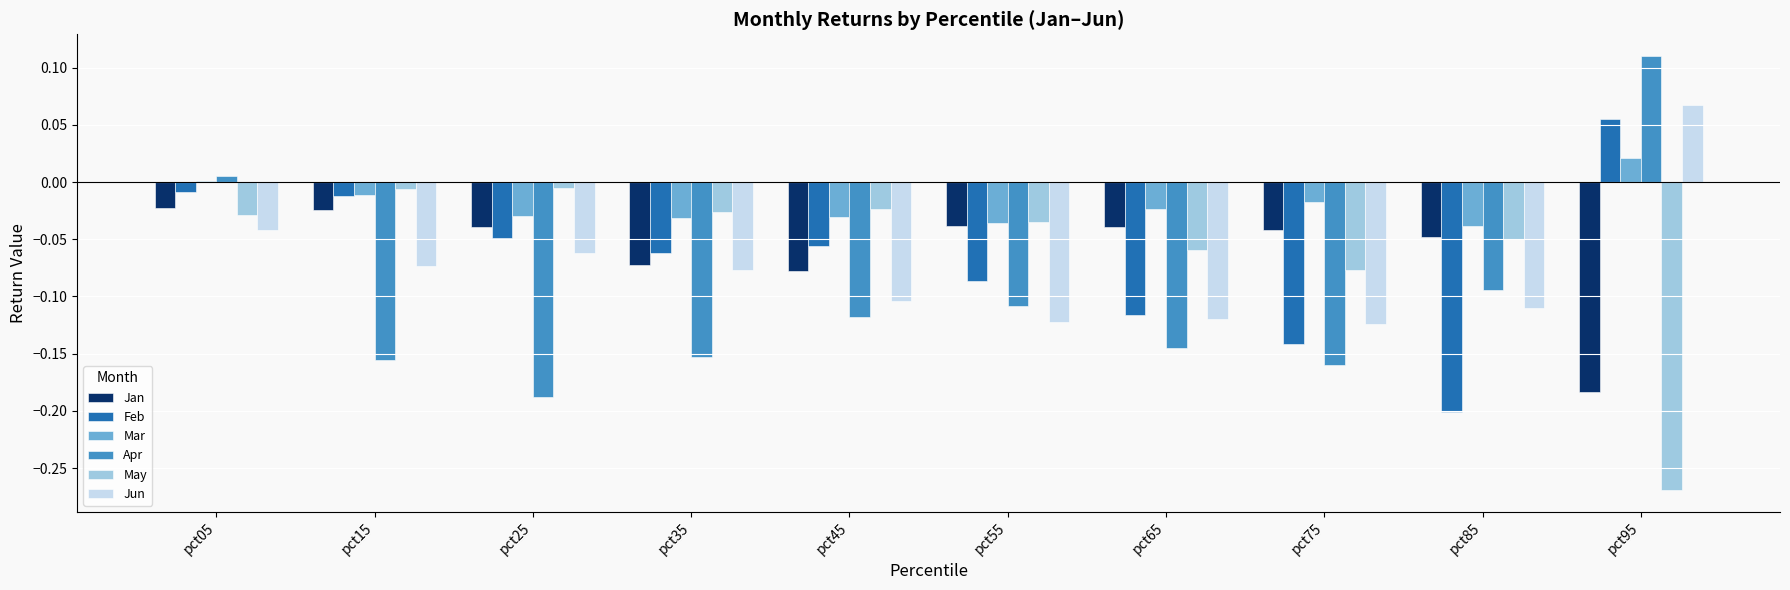

Which series changed the most between pct15 and pct35?

Feb